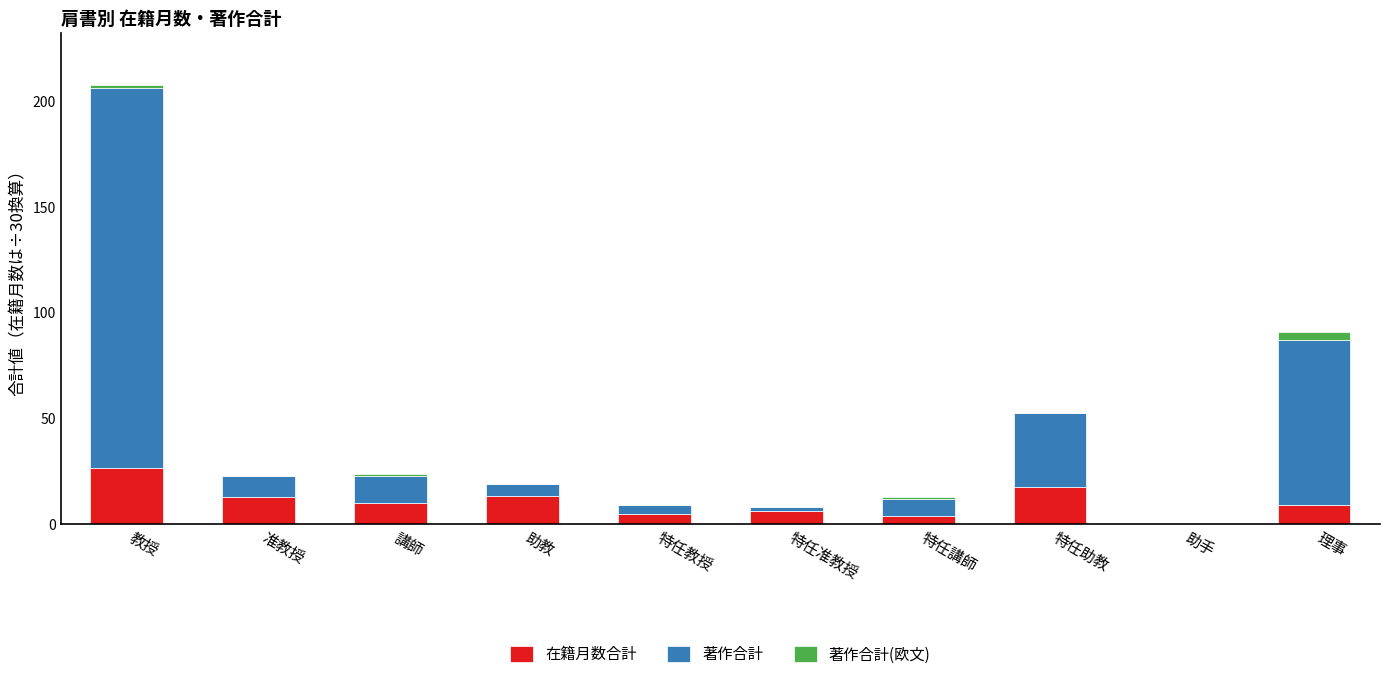

Are the bars horizontal?

No